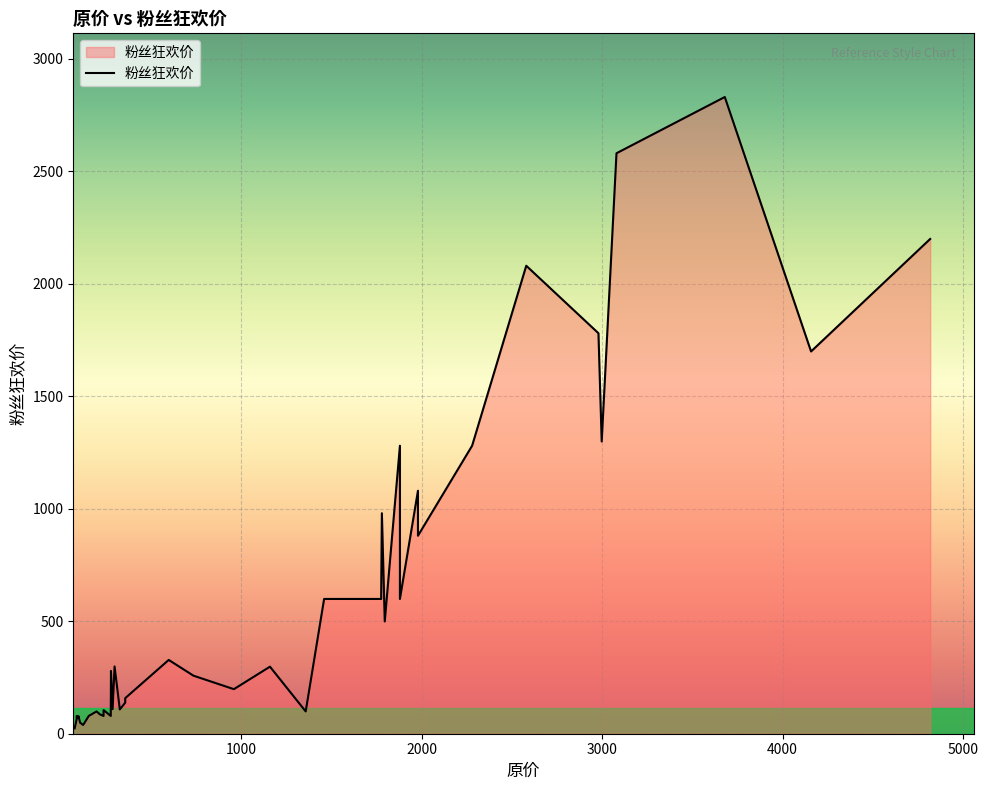

Reading left to right, list all the values displayed in this chart.

24	65	79	70	78	49	39	79	99	86	79	105	79	279	109	299	108	138	158	328	258	198	298	99	599	599	980	499	1280	599	1080	880	1280	2080	1780	1299	2580	2830	1699	2199